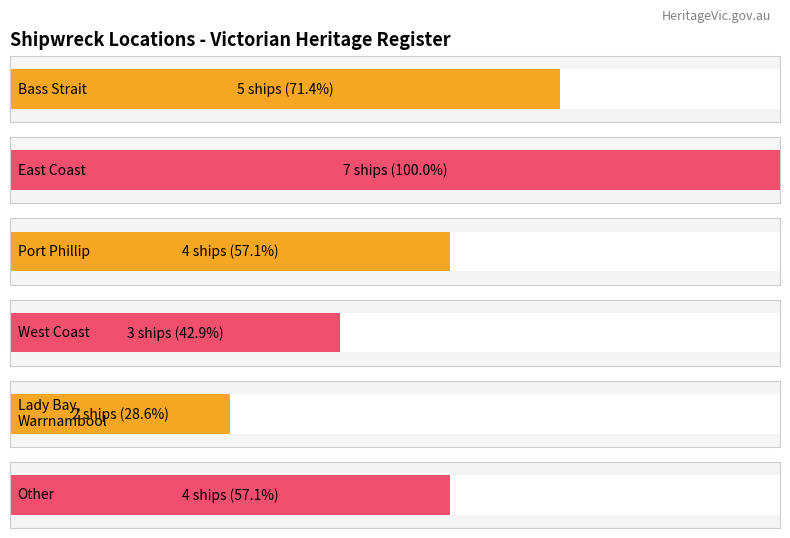

Which has a higher value, Other or Port Phillip?

Other